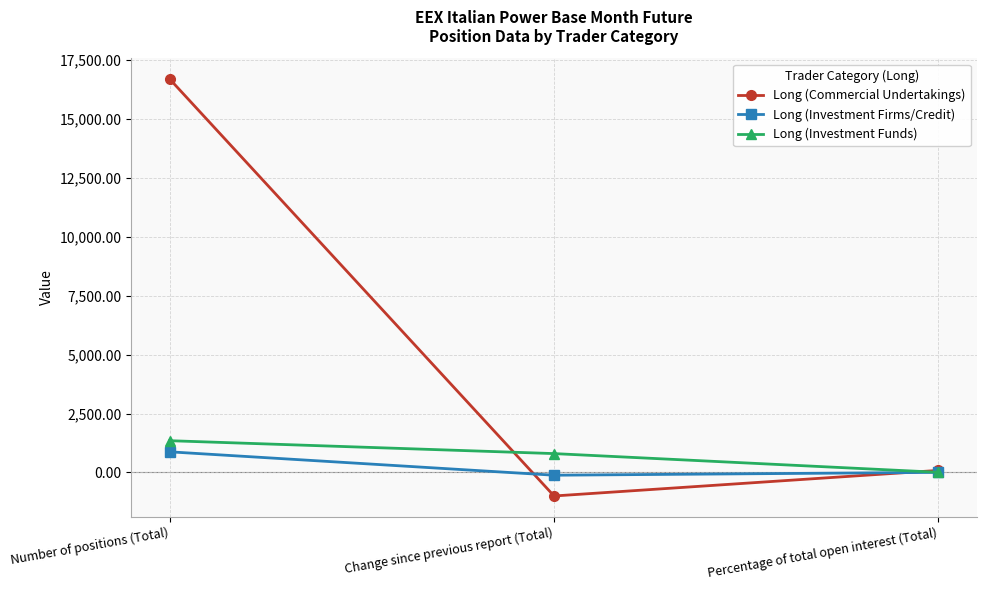

Which category has the highest value in the Long (Investment Firms/Credit) series?

Number of positions (Total)